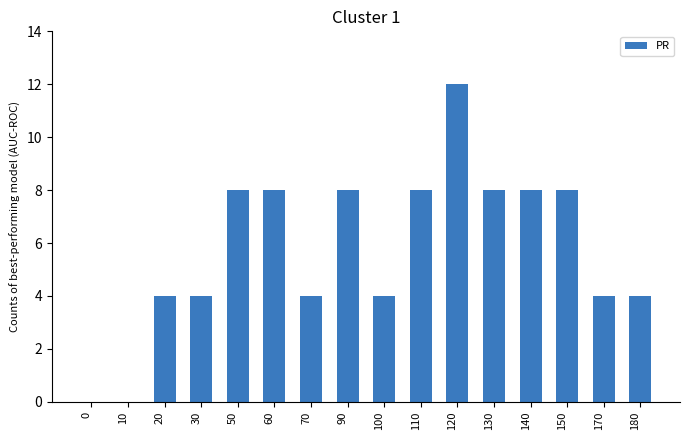

Are the bars horizontal?

No